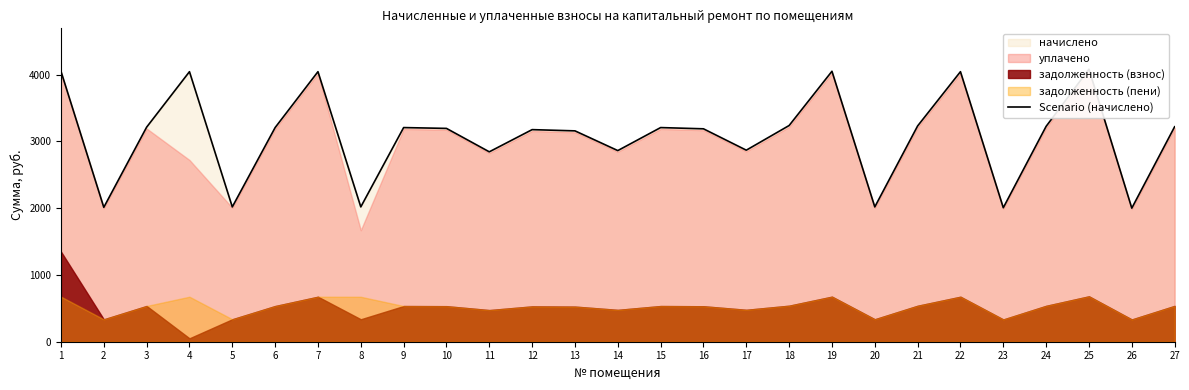

List the labels in order of value, largest first.

25, 1, 19, 4, 7, 22, 18, 21, 24, 27, 3, 6, 9, 15, 10, 16, 12, 13, 17, 14, 11, 5, 8, 20, 2, 23, 26